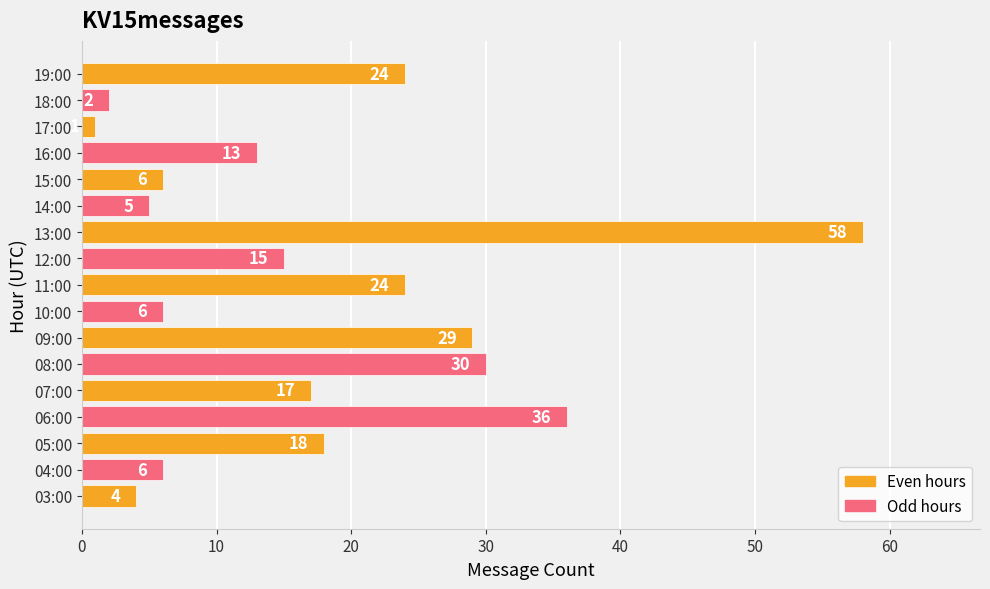

Read the value at 19:00, to the nearest 10.

20